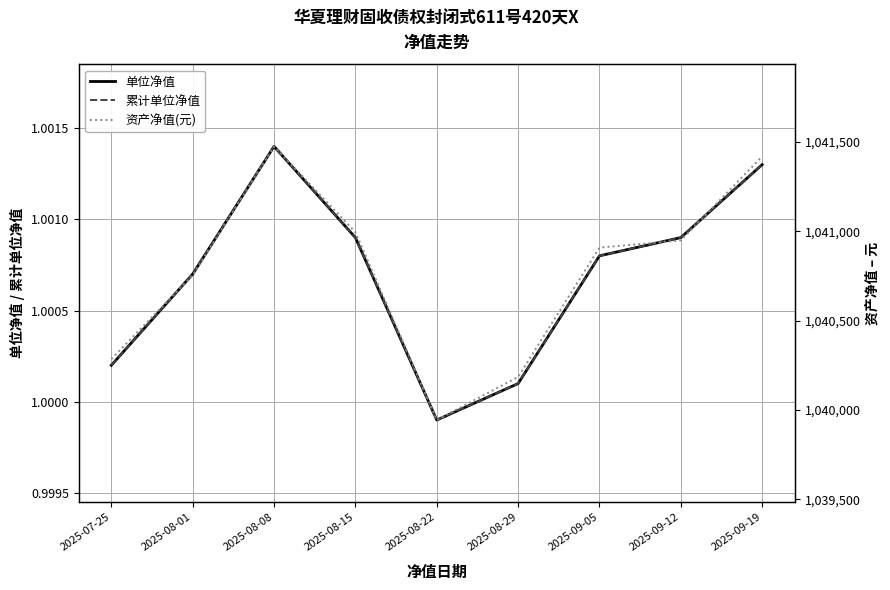

How many data points in 单位净值 are less than 1?

1